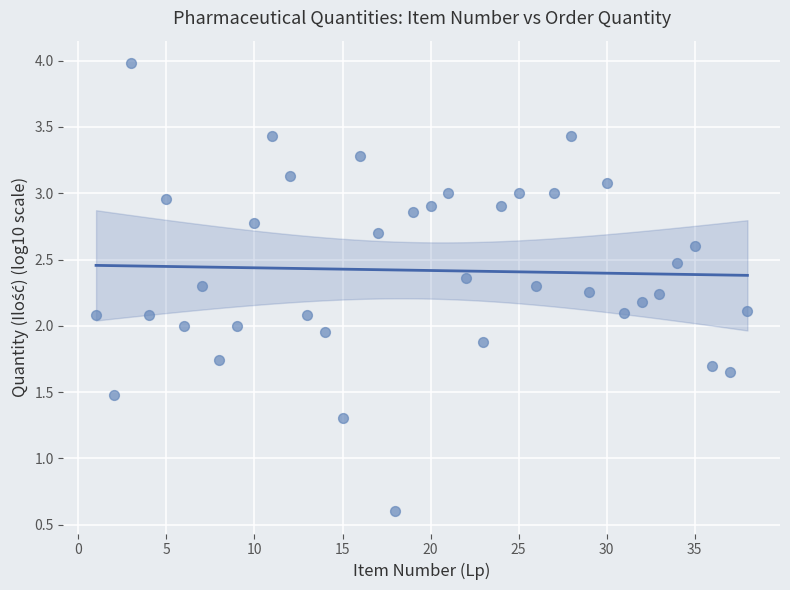

What is the range of Y values (max minus min)?

3.4